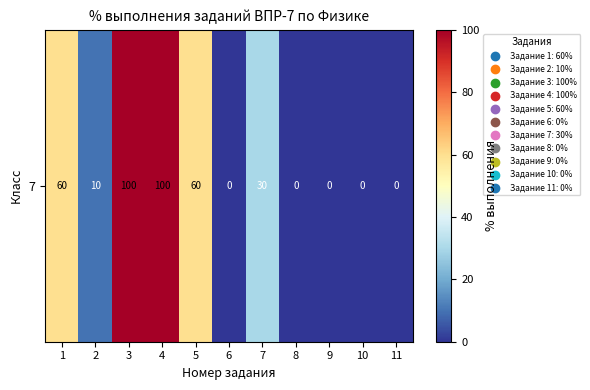

Which has a higher value, 1 or 10?

1